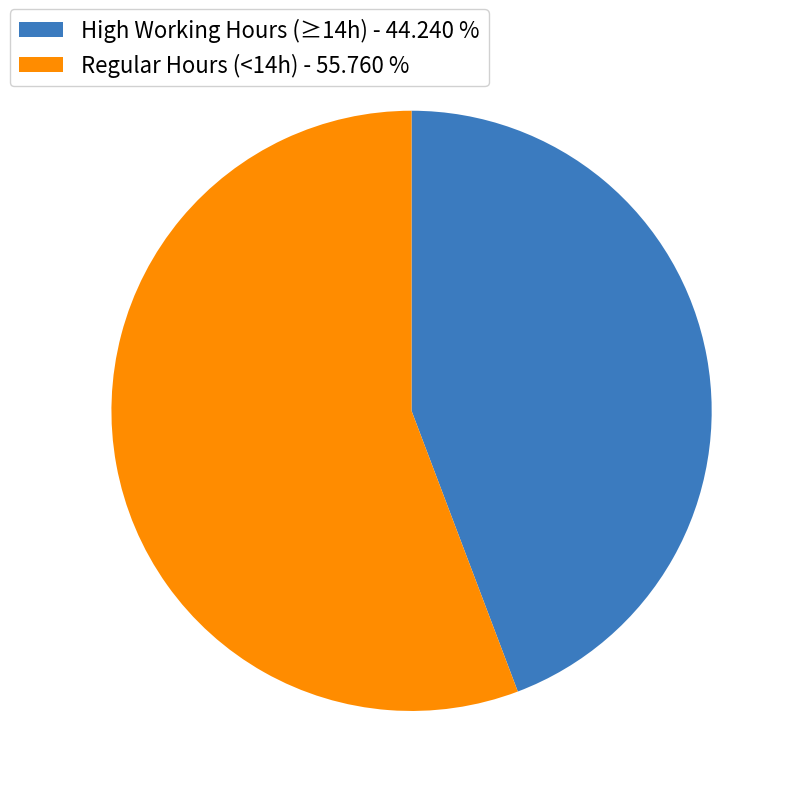

Do High Working Hours (≥14h) - 44.240 % and Regular Hours (<14h) - 55.760 % together represent more than half of the pie?

Yes